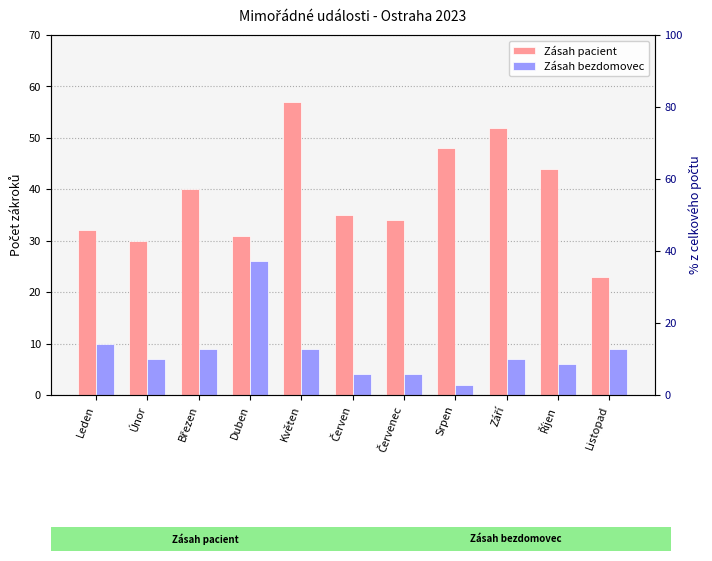

Which series changed the most between Únor and Duben?

Zásah bezdomovec